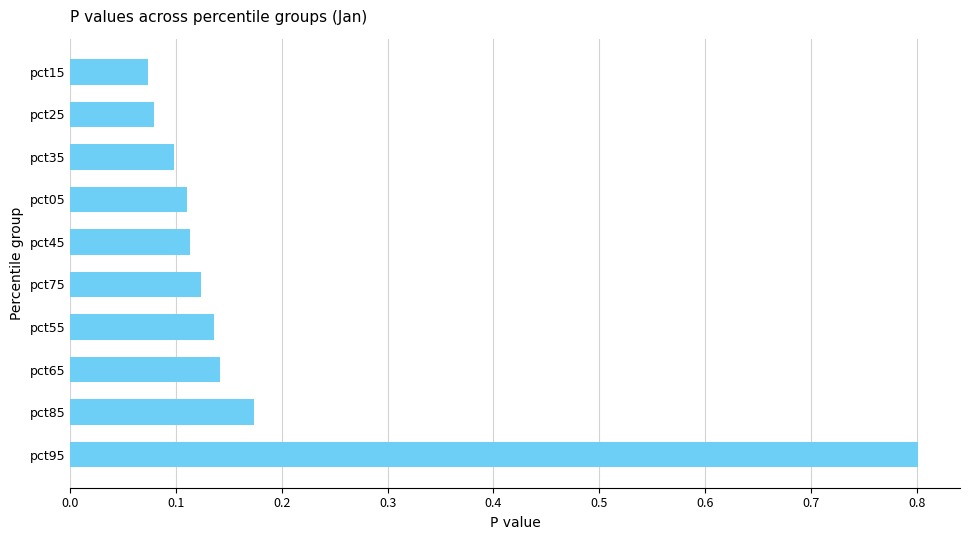

Are the bars grouped side by side (vs. stacked)?

No